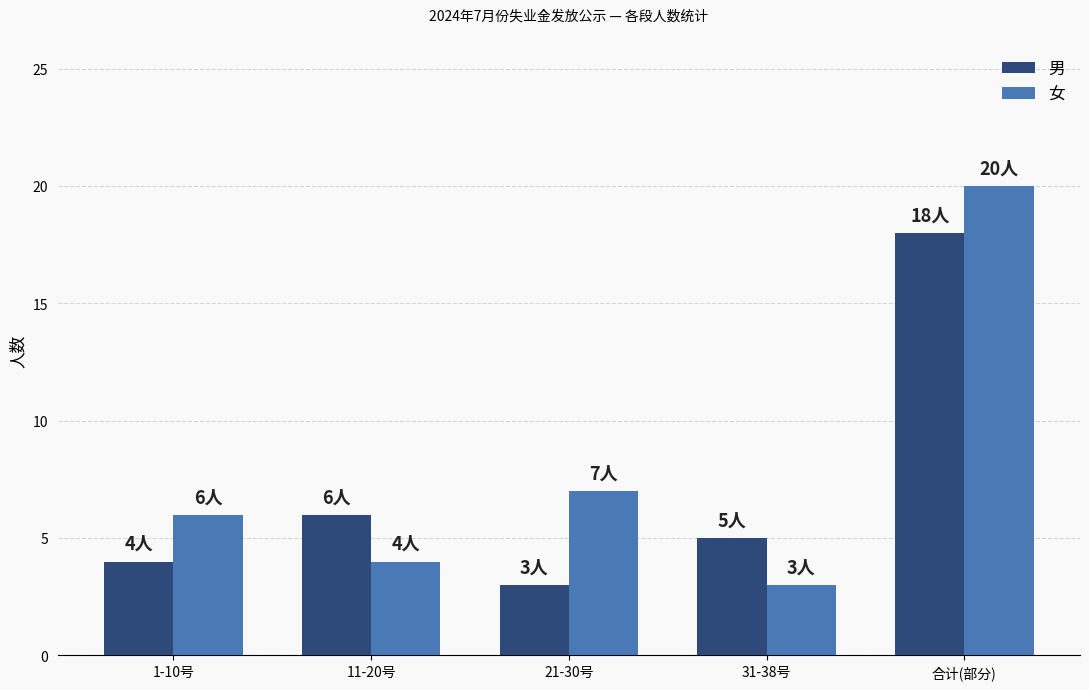

Does the chart contain stacked bars?

No